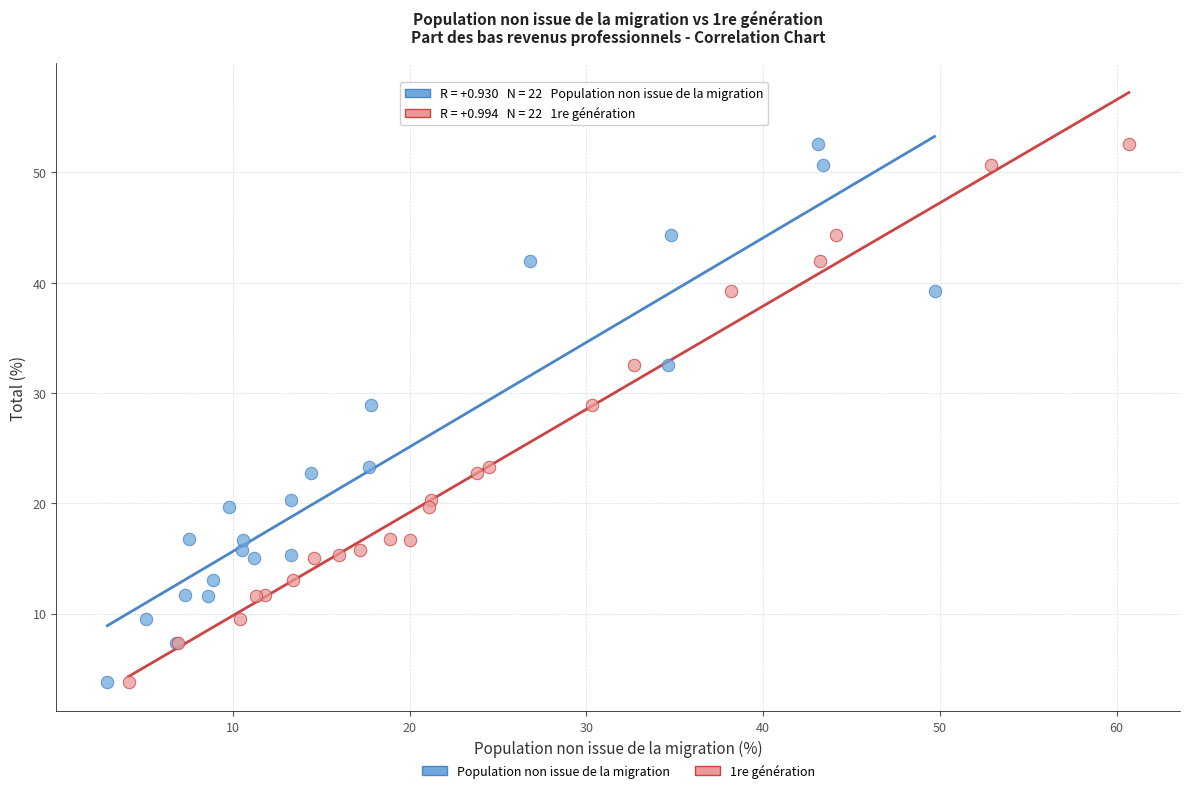

What are all the series names shown in the legend?

Population non issue de la migration, 1re génération